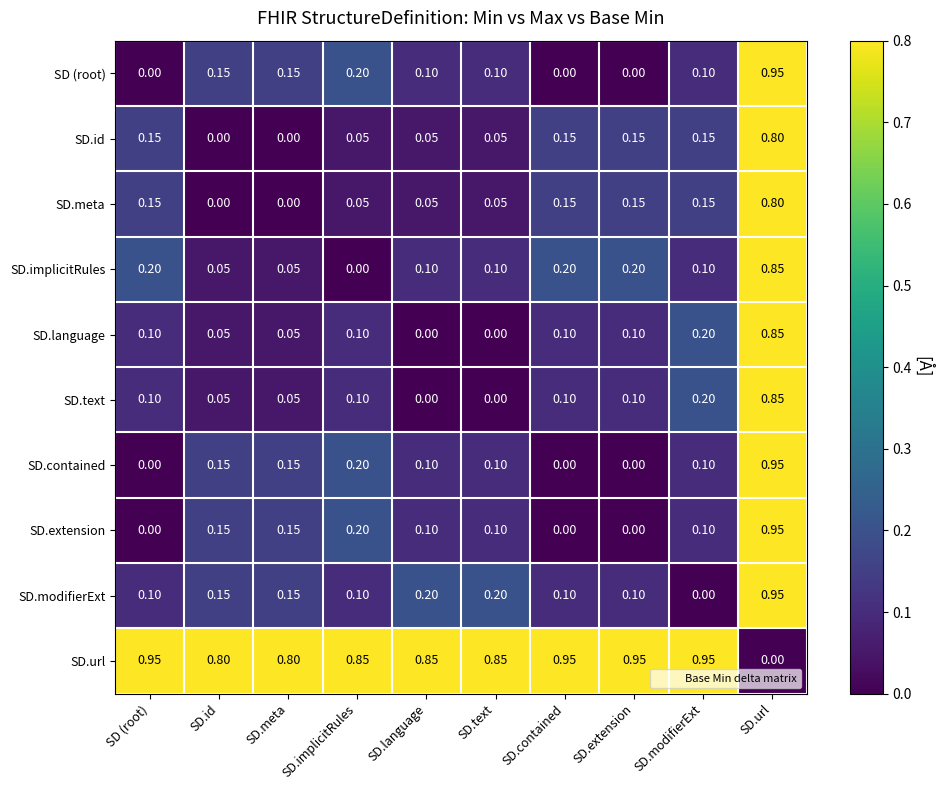

Which series has the largest total across all categories?

SD.url